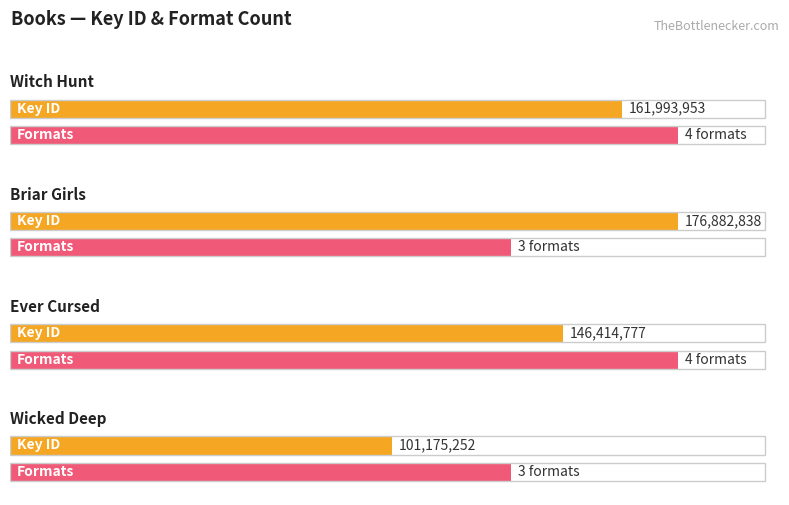

What is the difference between the values at Briar Girls and Ever Cursed?

1